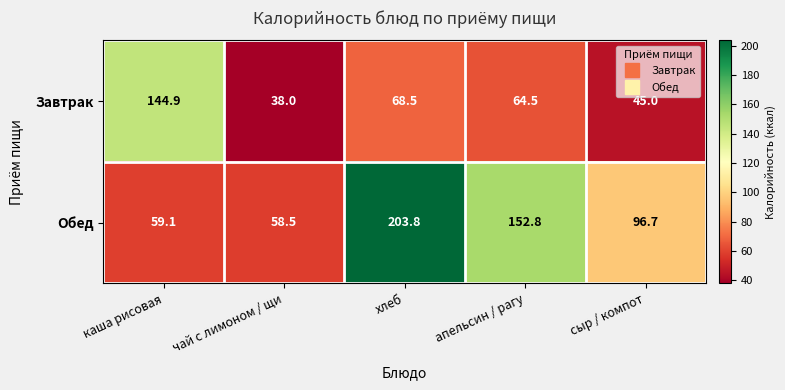

What is the sum of all Обед values?

570.9